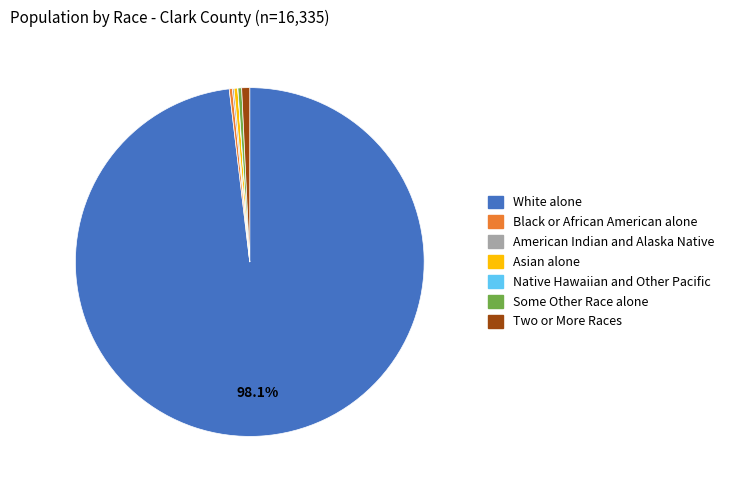

Does any single category account for the majority?

Yes